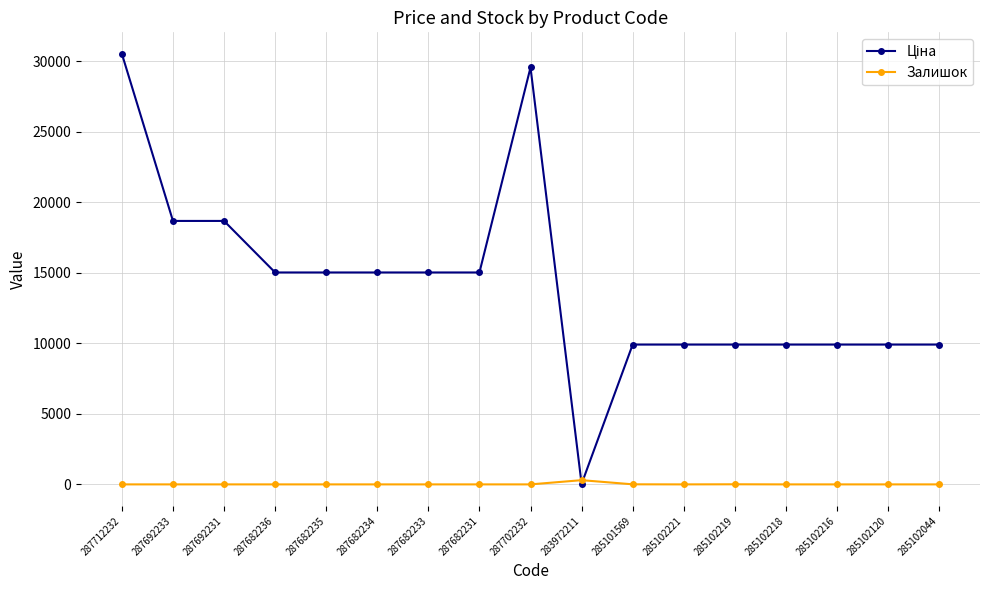

True or false: Залишок has a value of 0.0 at 285102216.

True